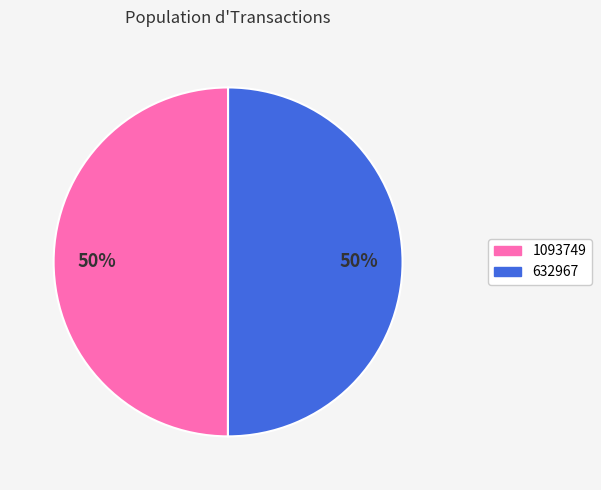

What is the ratio of the value at 1093749 to the value at 632967?

1.0